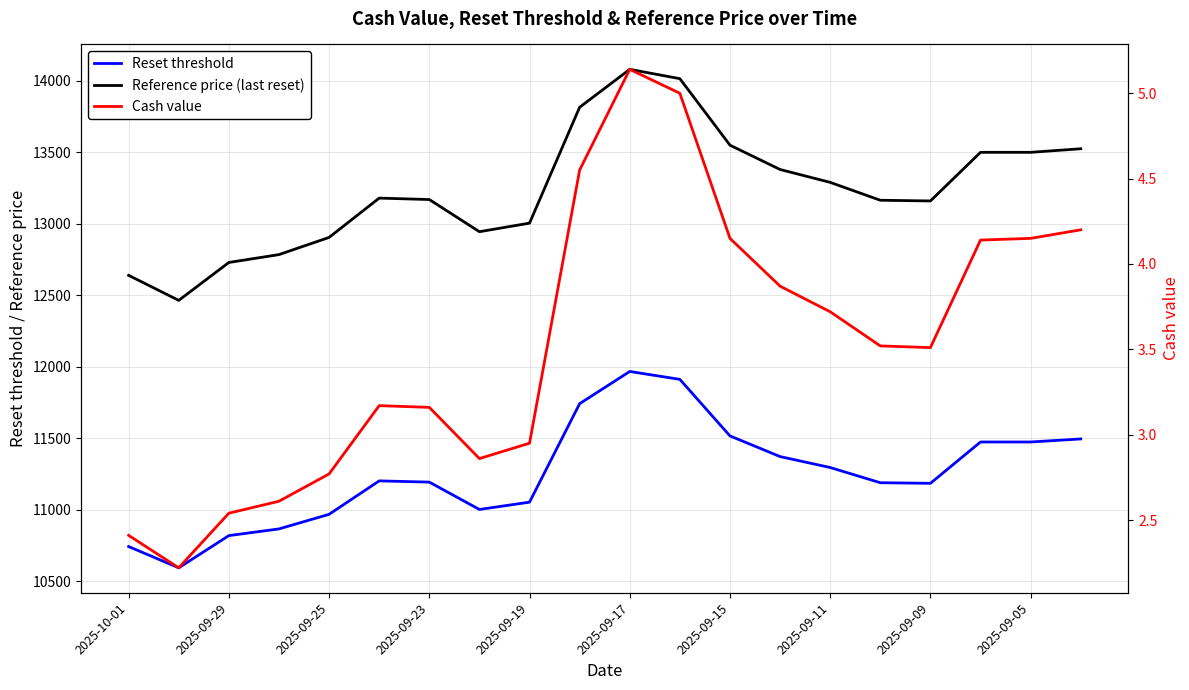

The Reset threshold series shows 4510.0 at 2025-09-15. True or false?

False